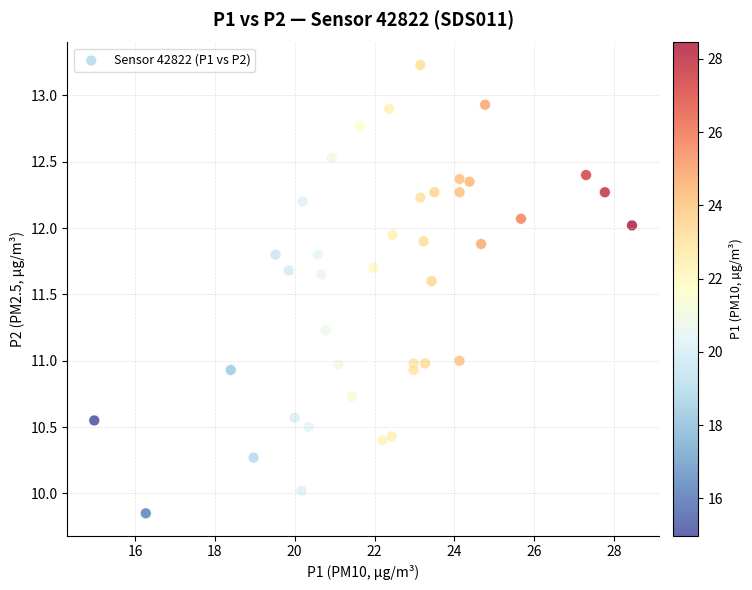

What is the range of X values (max minus min)?

13.5